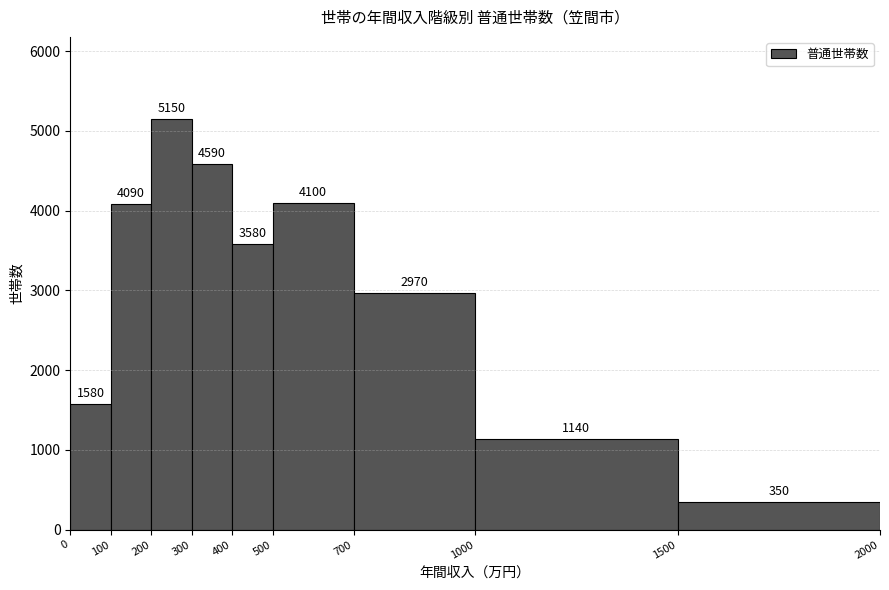

Which range on the x-axis has the tallest bar?

200 to 300